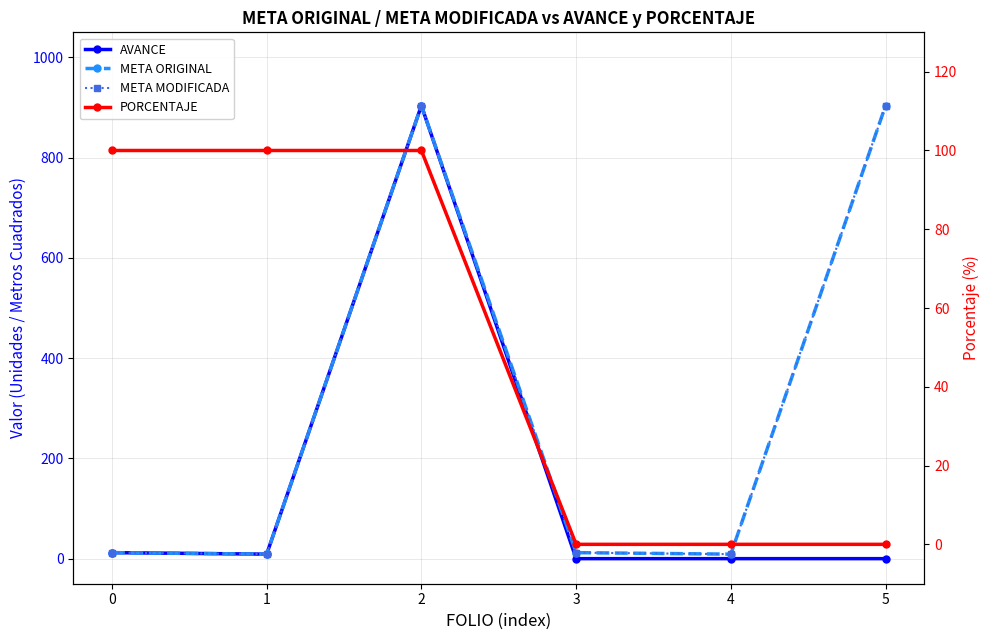

True or false: META MODIFICADA and META ORIGINAL cross at least once.

False